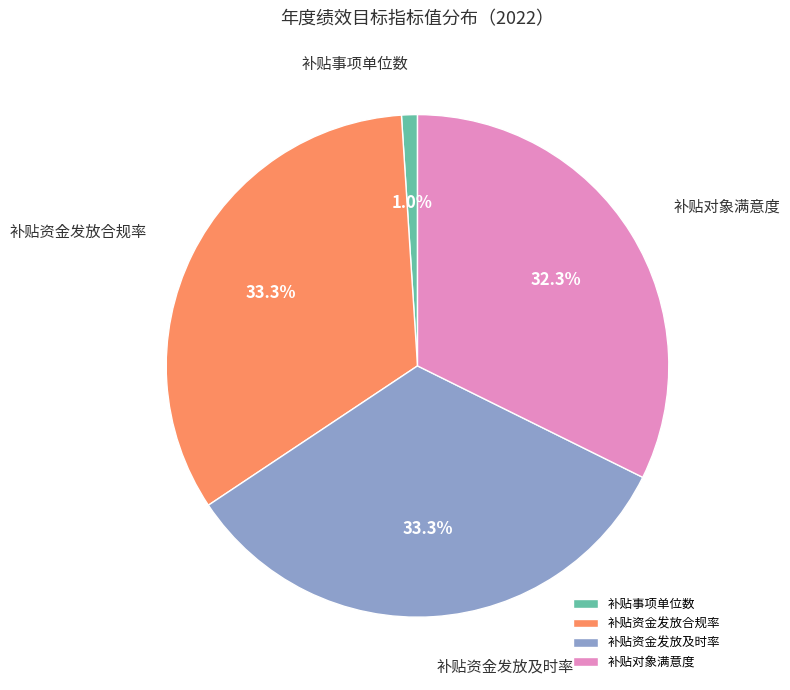

Which category has the smallest portion of the pie?

补贴事项单位数